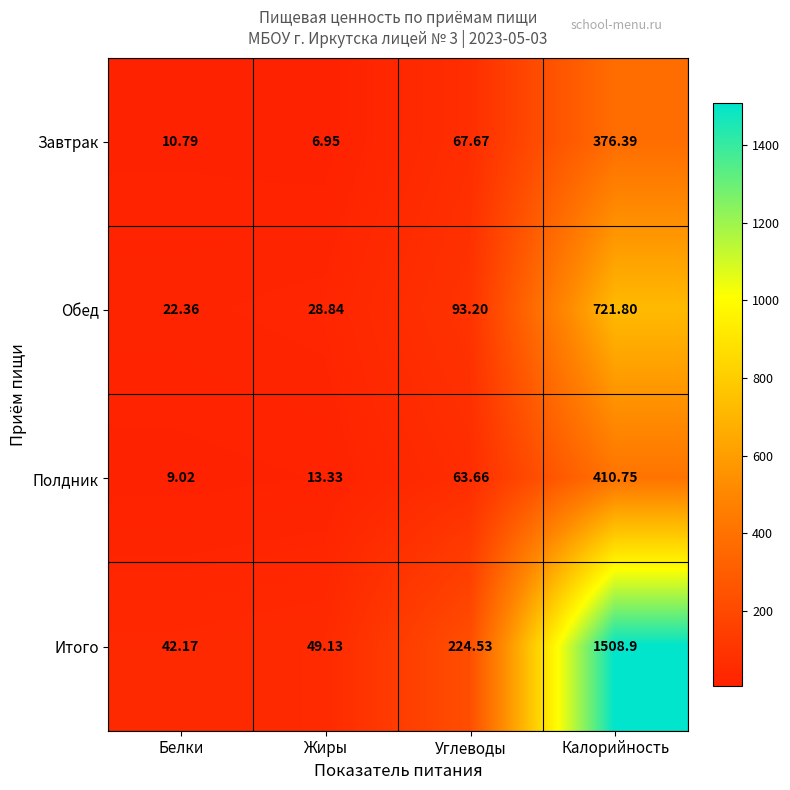

At which category is the sum across all series the highest?

Калорийность